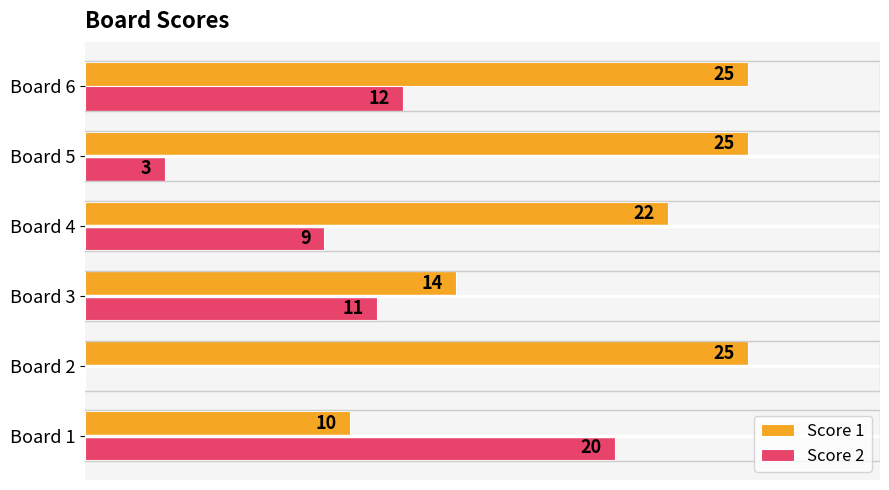

Which series has the largest total across all categories?

Score 1